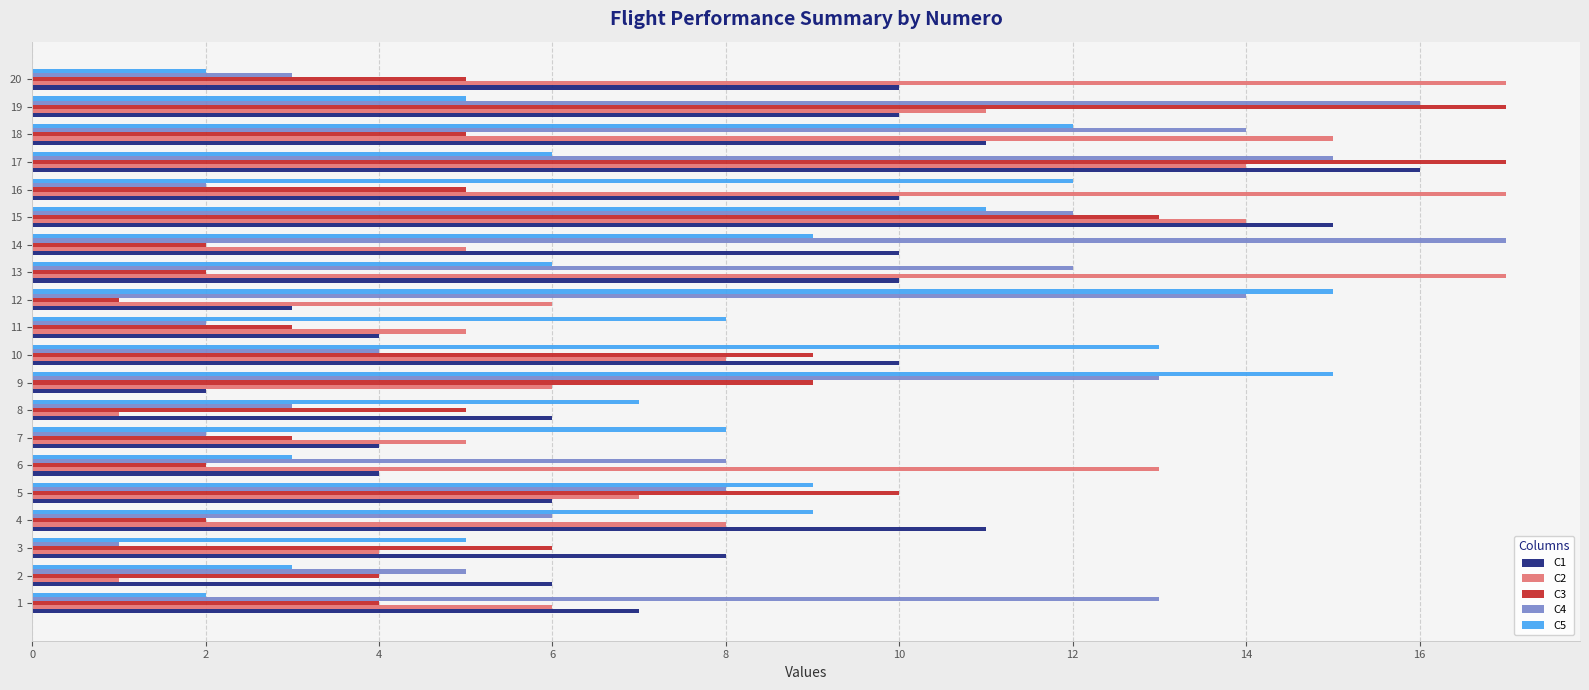

What is the maximum value shown in the chart?

17